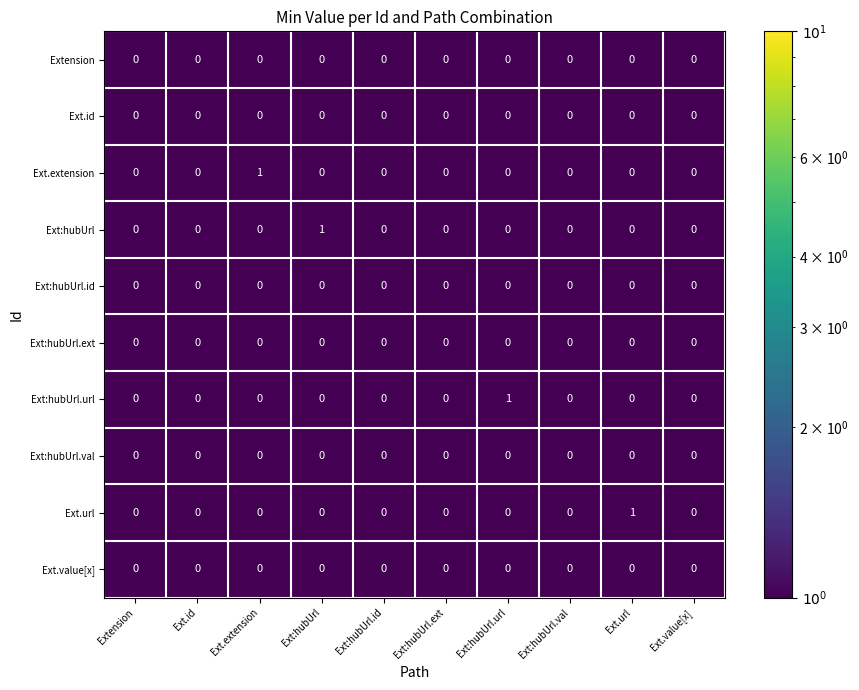

How many Ext.extension values are between 0 and 1?

10